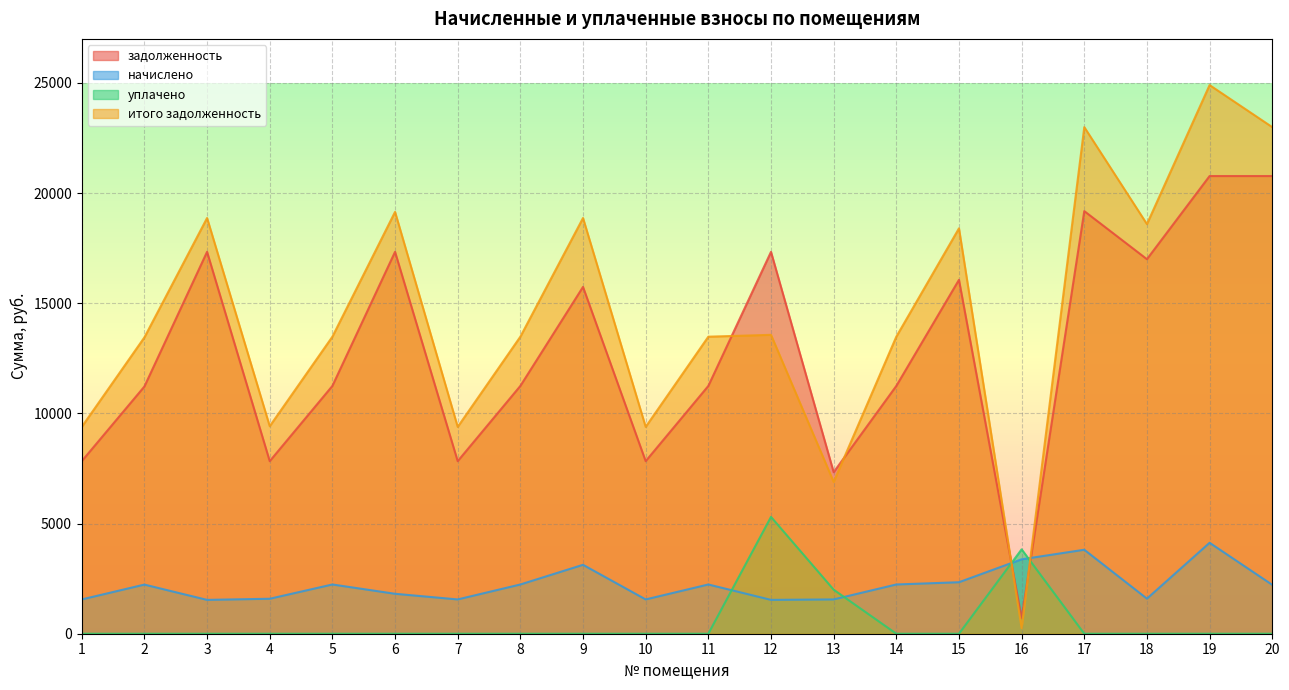

Is it true that начислено equals 2235.2 at 11?

True